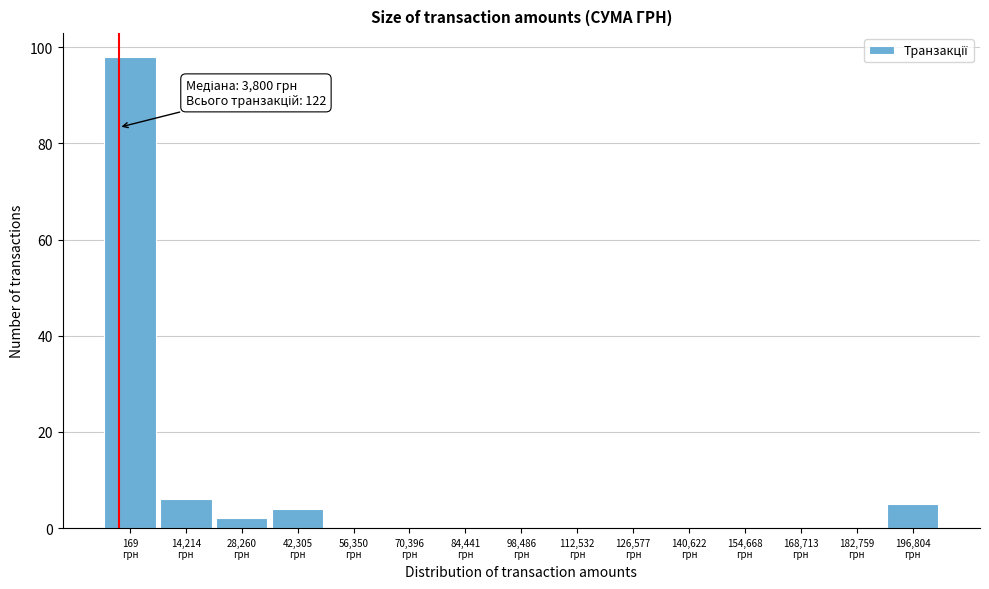

What is the greatest value displayed?

98